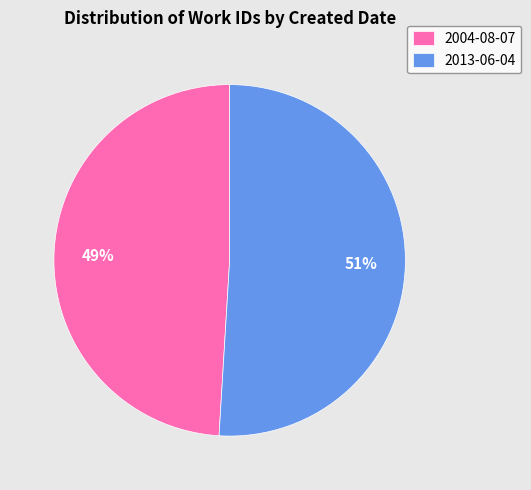

Which slice is the smallest?

2004-08-07